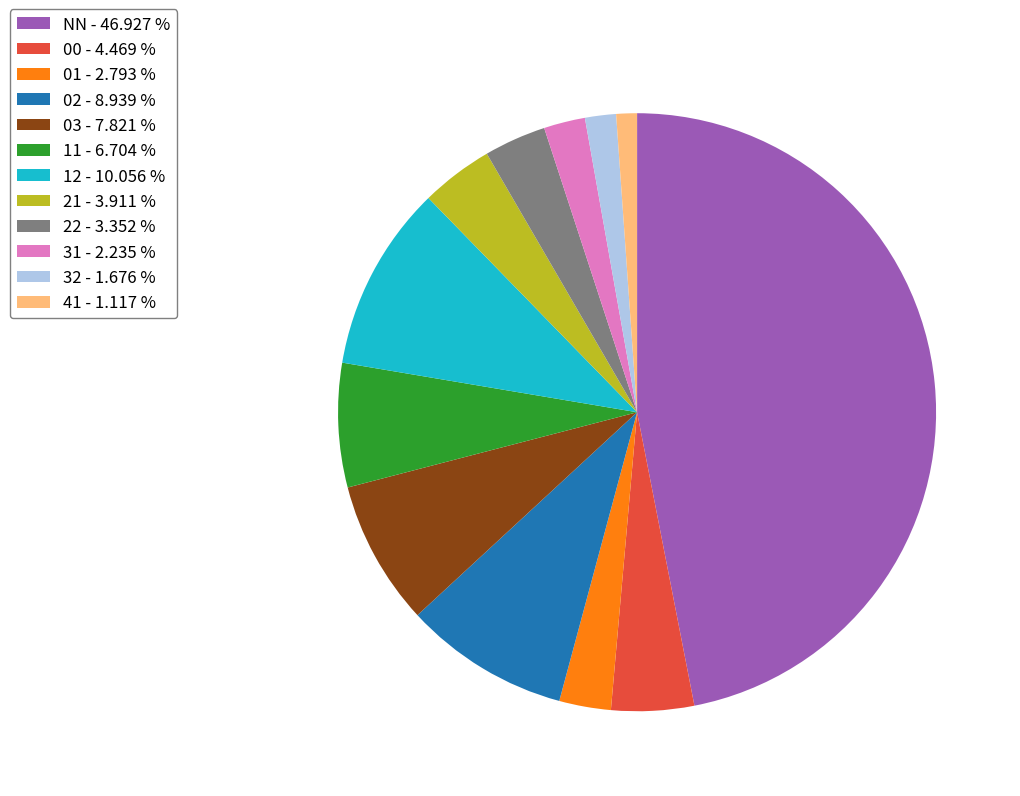

Count the number of slices in the pie.

12